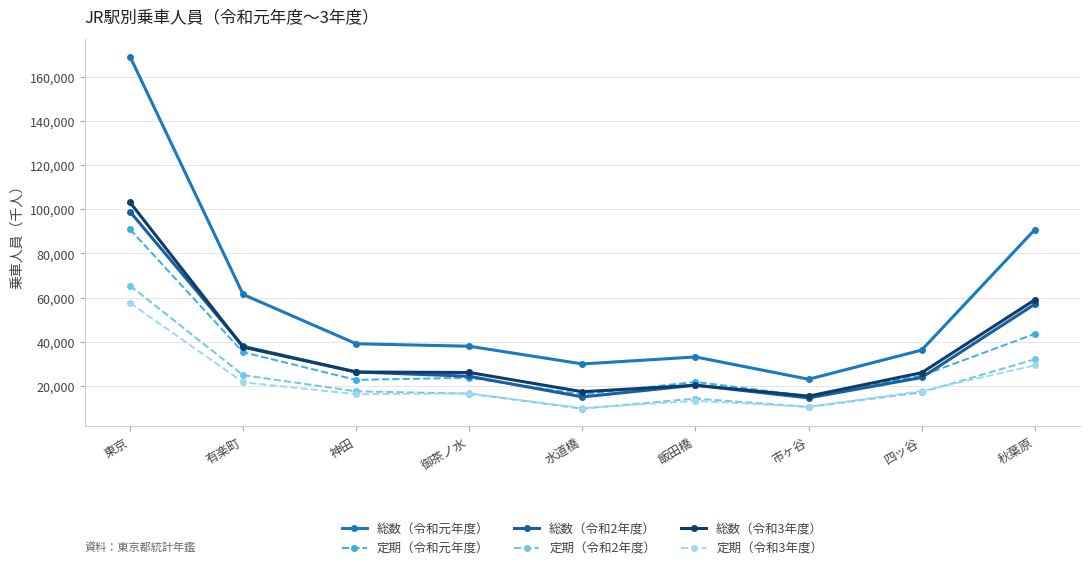

How many series are shown in this chart?

6